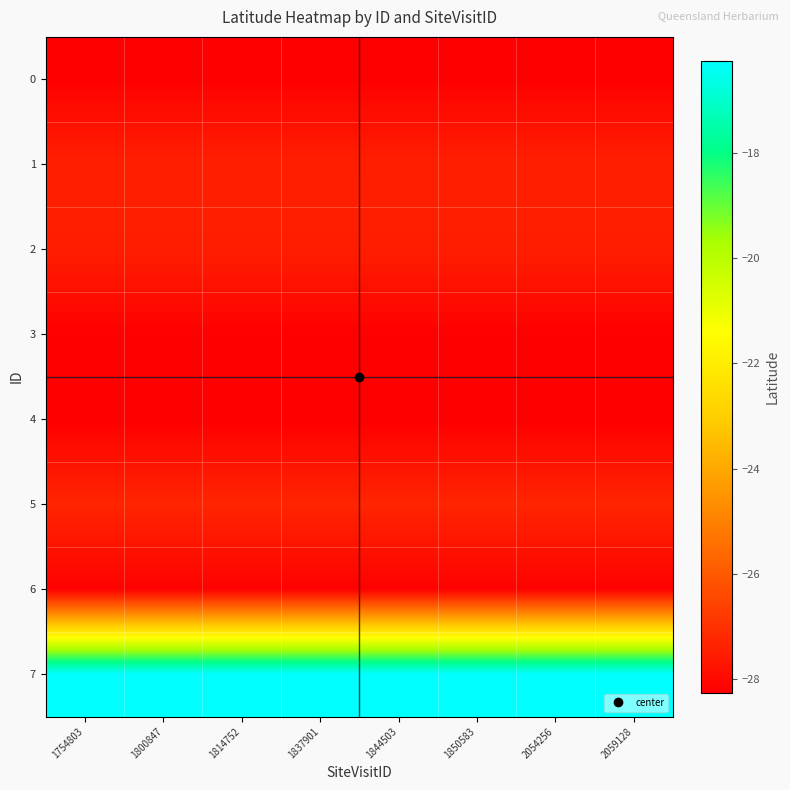

What is the minimum value shown in the chart?

-28.3